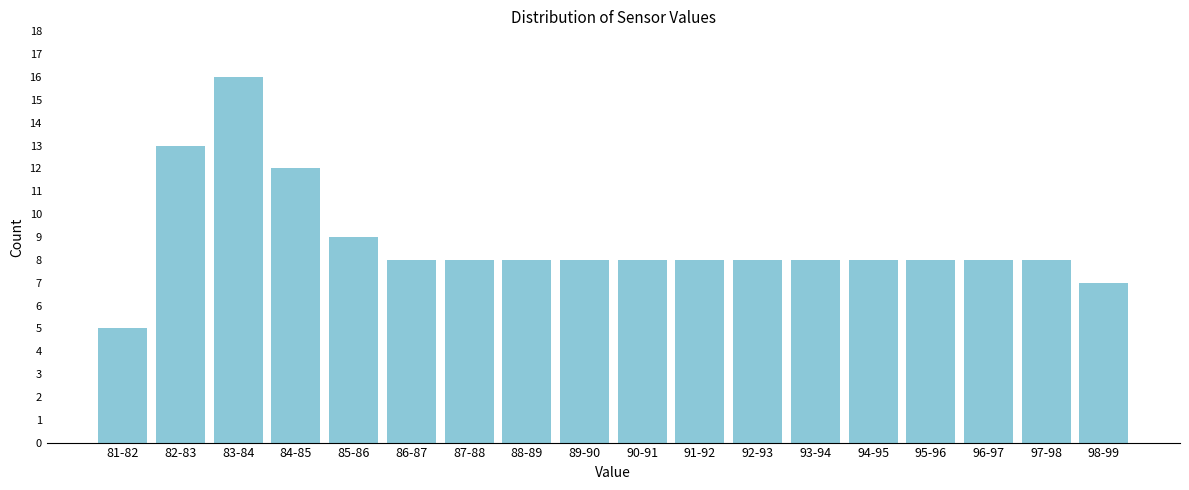

Reading left to right, what are all the values shown in this chart?

81-82=5	82-83=13	83-84=16	84-85=12	85-86=9	86-87=8	87-88=8	88-89=8	89-90=8	90-91=8	91-92=8	92-93=8	93-94=8	94-95=8	95-96=8	96-97=8	97-98=8	98-99=7